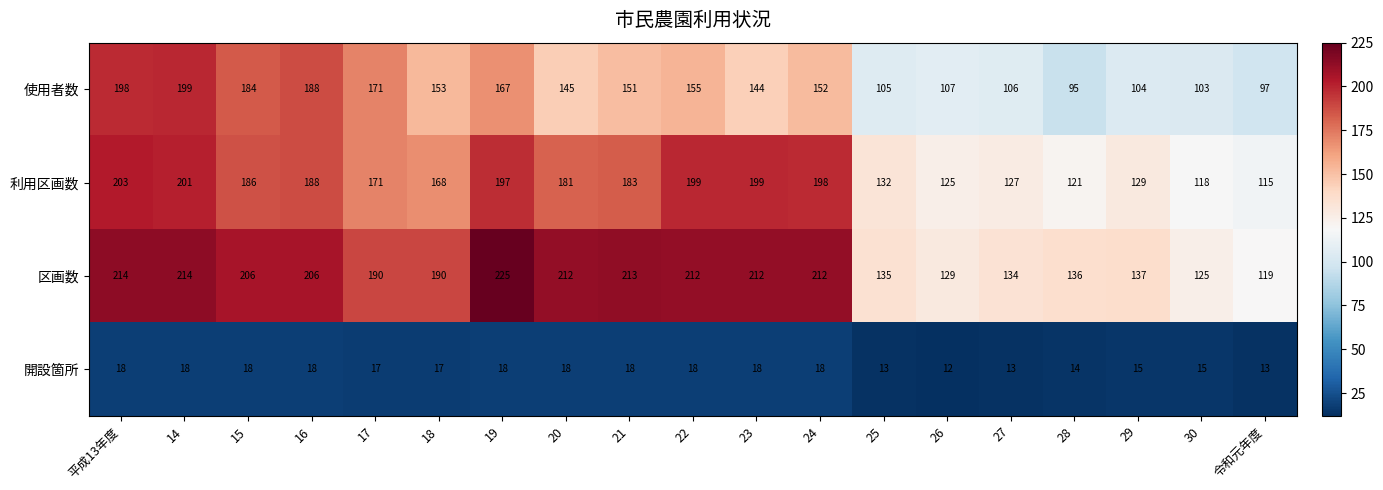

What is the smallest value displayed?

12